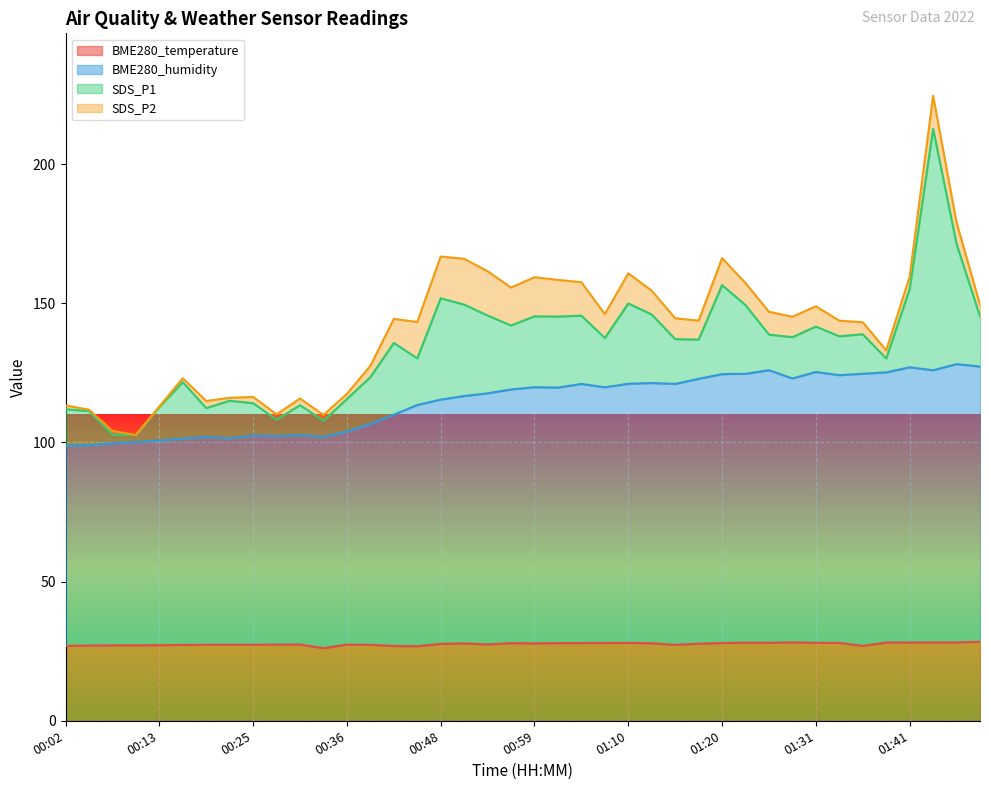

True or false: BME280_humidity and BME280_temperature cross at least once.

False